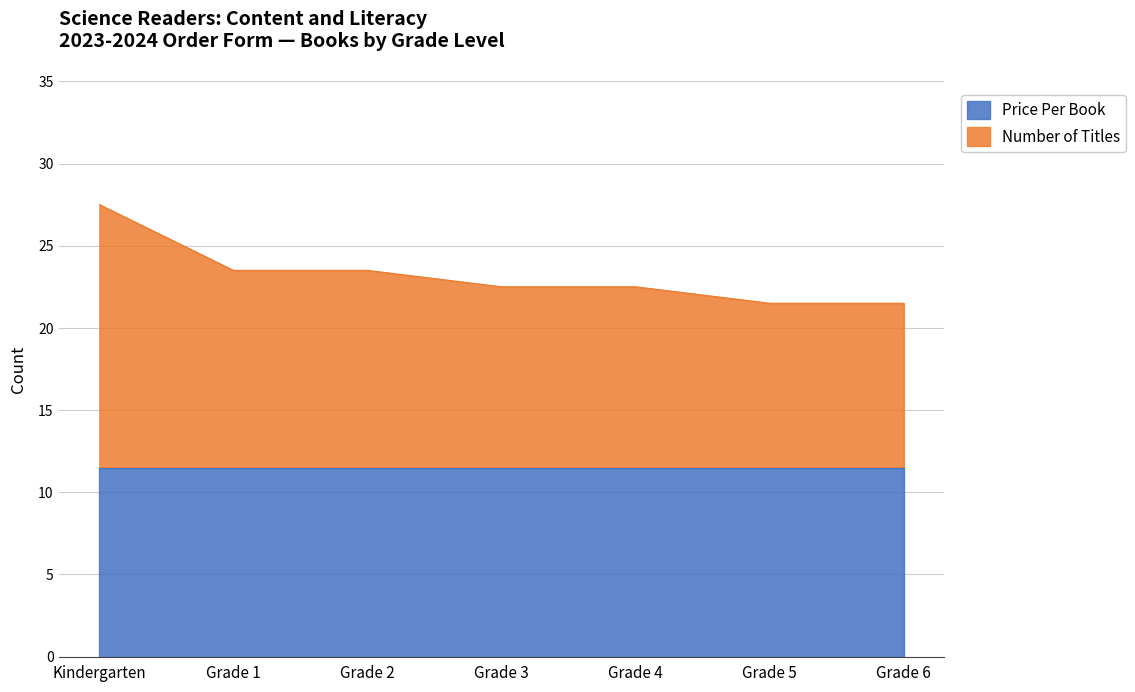

Where does the data first go above 22?

Kindergarten